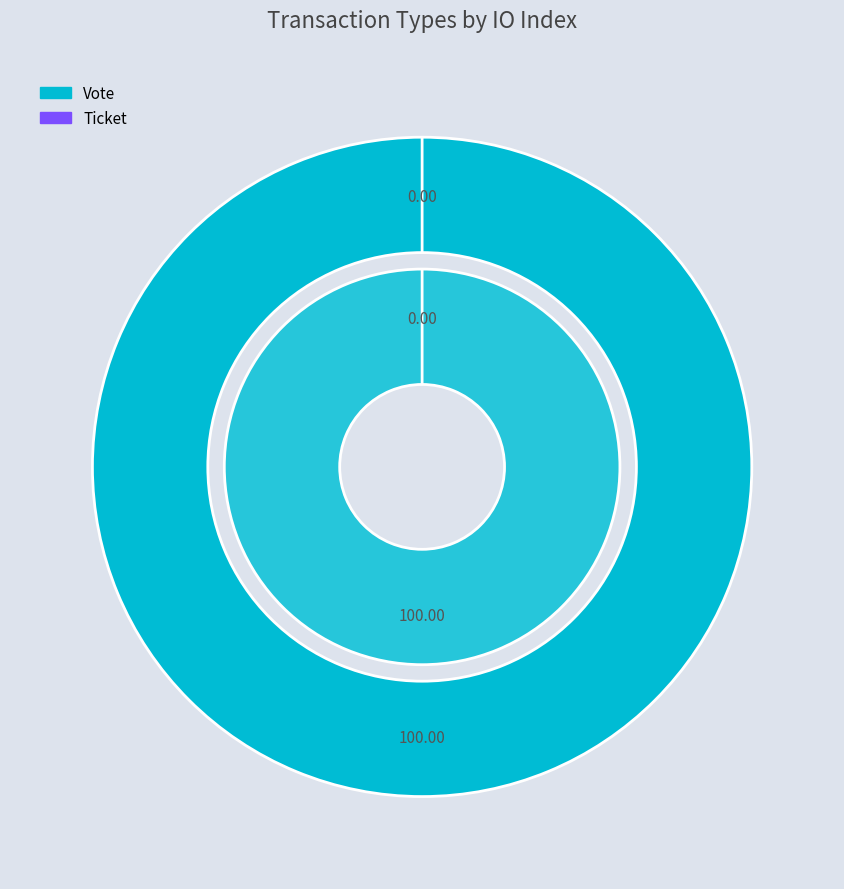

What percentage is the Vote slice, to the nearest percent?

100%